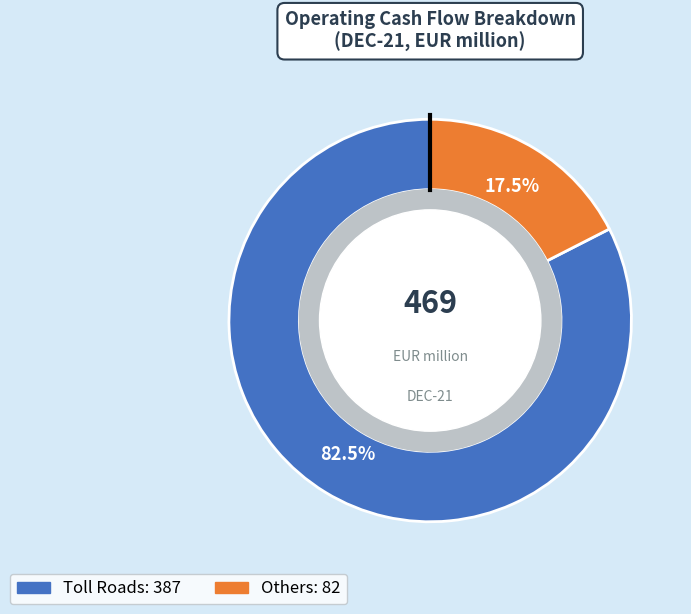

Do Others and Toll Roads together represent more than half of the pie?

Yes